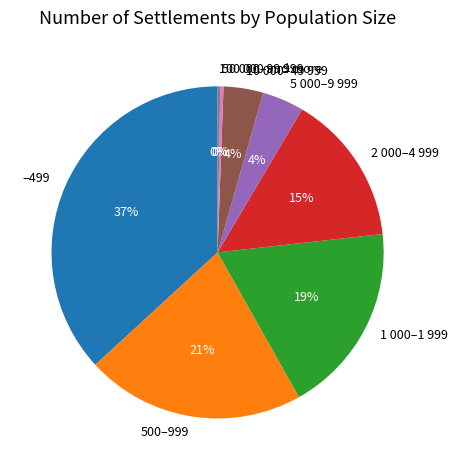

To the nearest percent, what percentage of the pie is 2 000–4 999?

15%